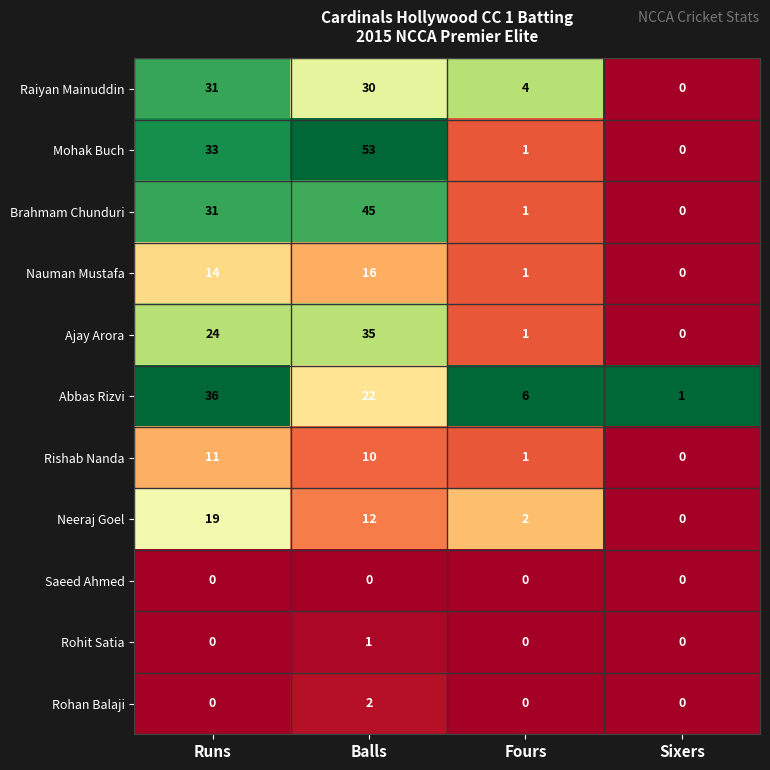

Which category has the highest value in the Mohak Buch series?

Balls